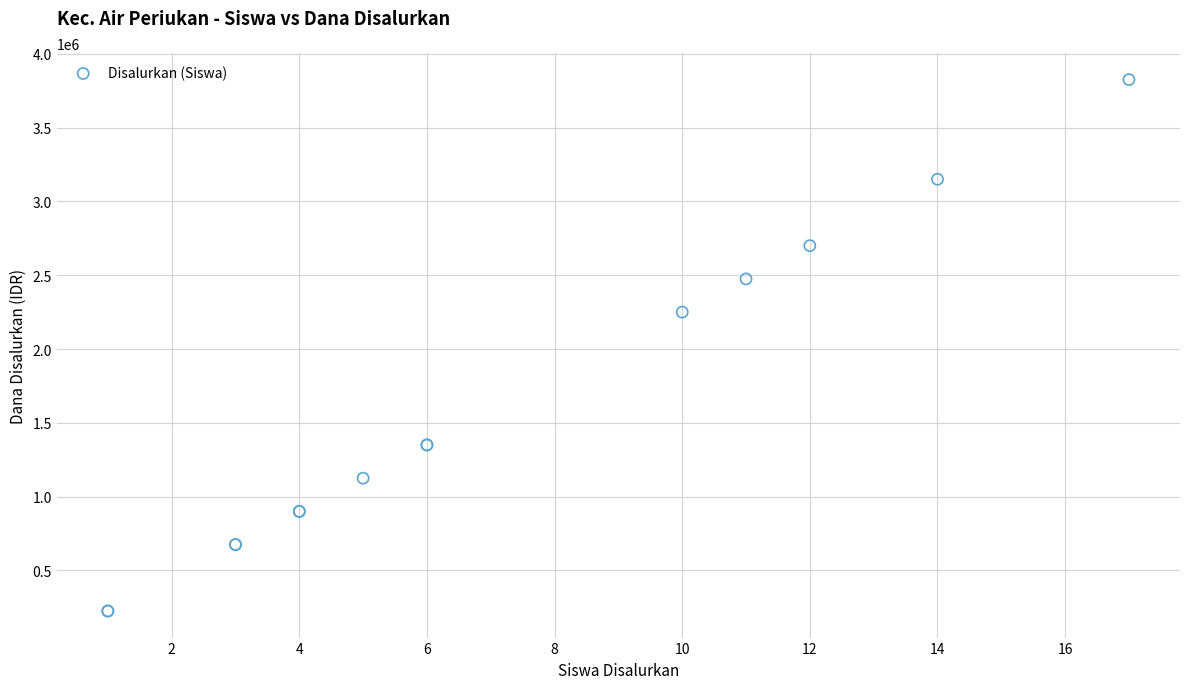

What Y value in the scatter plot is closest to 2025000?

2250000